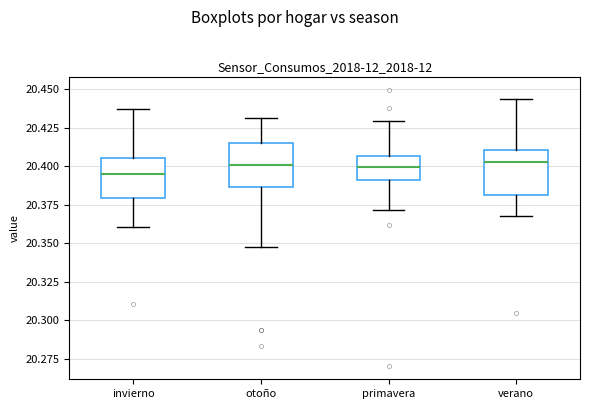

Where does the lower whisker of the box for primavera end on the y-axis? The values are not printed on the chart, so give them approximately, as read against the axis.

20.370